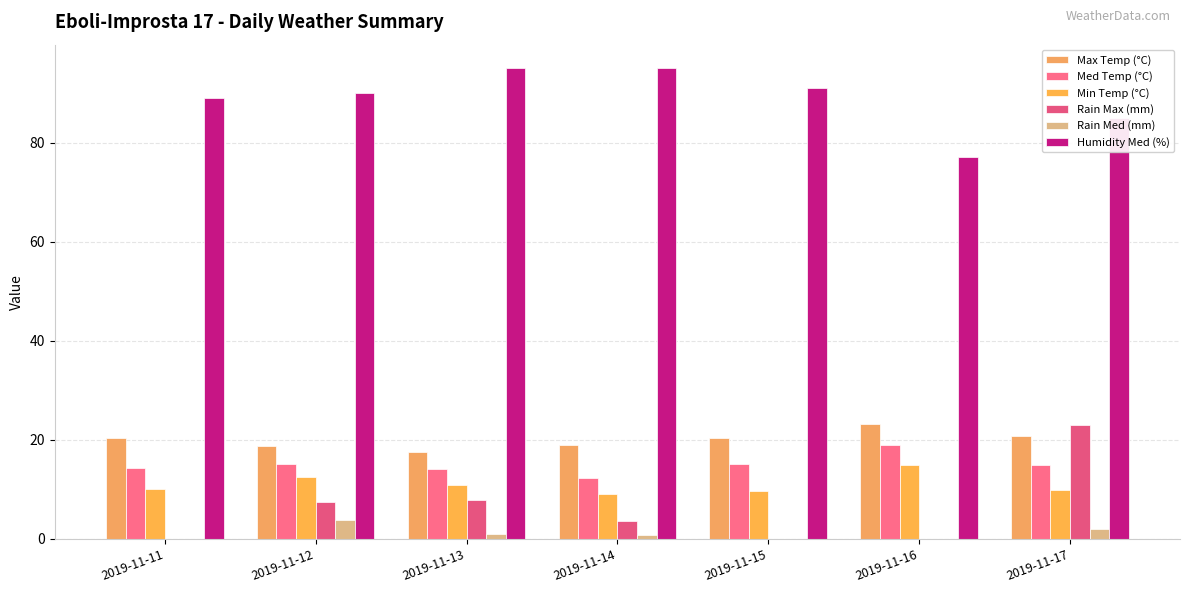

Between 2019-11-11 and 2019-11-14, which series saw the biggest shift?

Humidity Med (%)